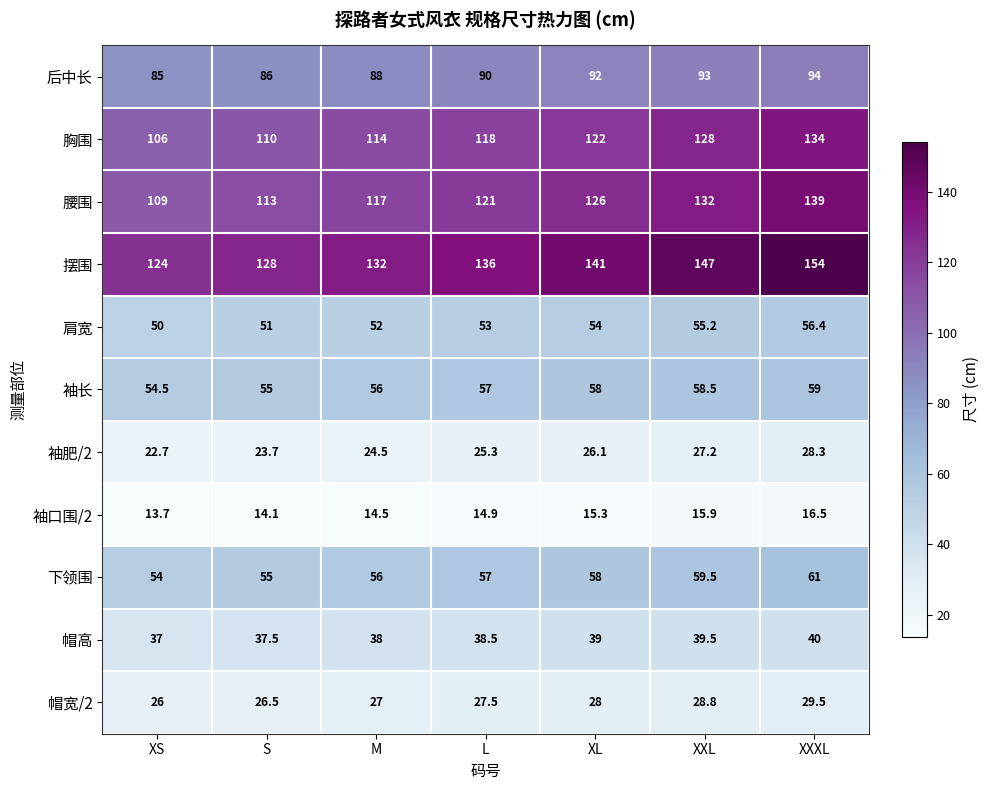

Rank the categories by 袖长 value from lowest to highest.

XS, S, M, L, XL, XXL, XXXL